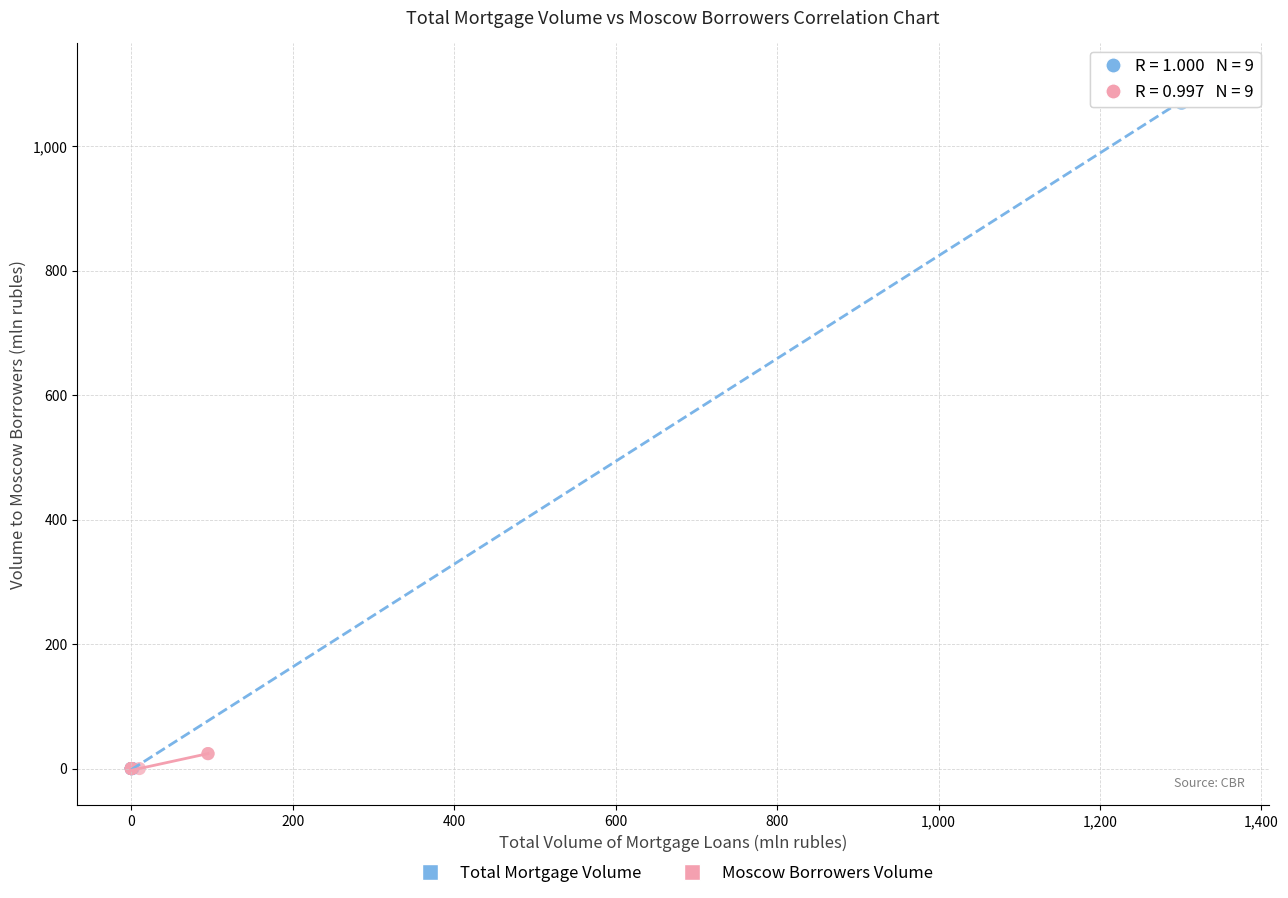

Which series has the widest spread of Y values?

Total Mortgage Volume